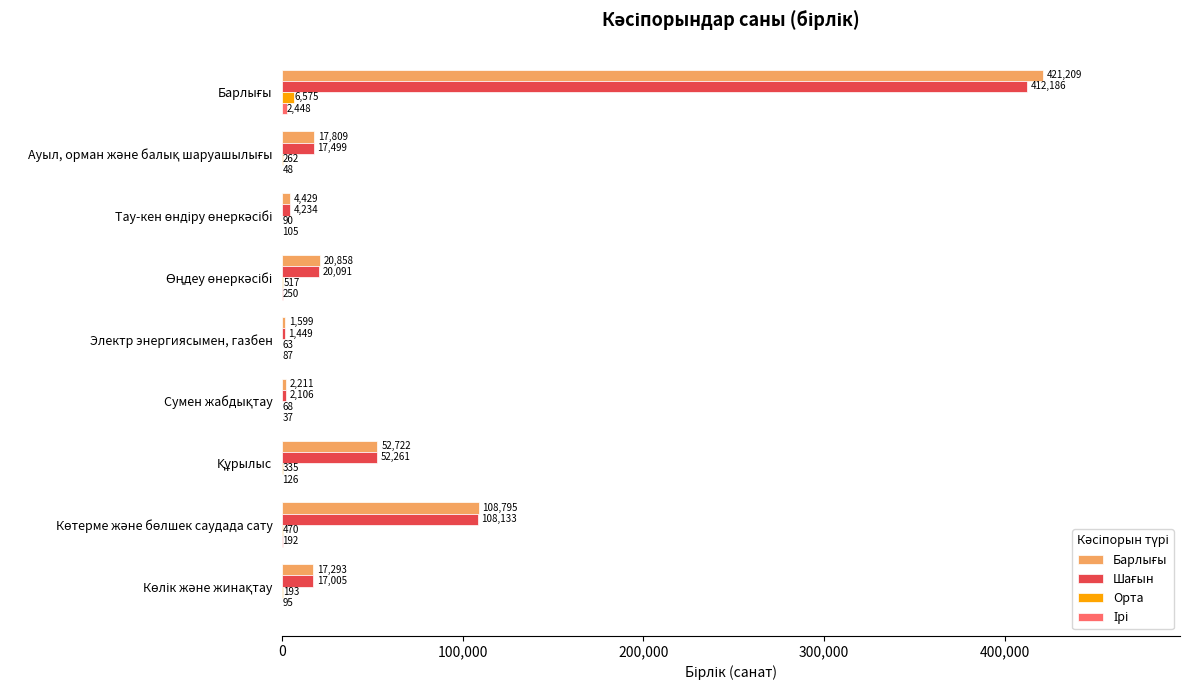

What value does the Орта series have at Электр энергиясымен, газбен, to the nearest 50?

50